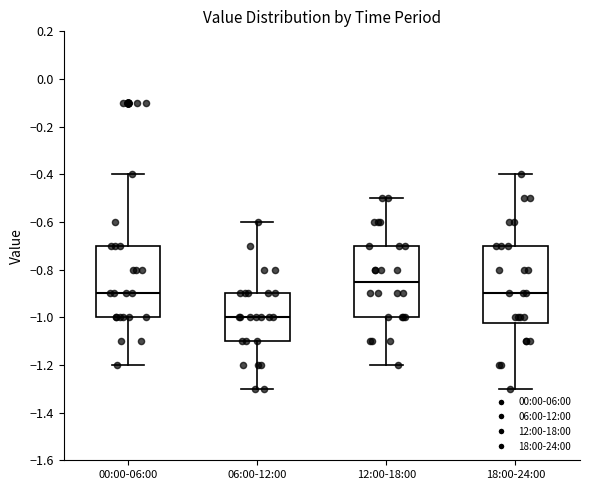

Reading left to right, transcribe this box plot: for each box, give where its median line is, the range the box spans, and where its two whiskers end, as read against the y-axis. The values are not printed on the chart, so give them approximately, as read against the axis.

00:00-06:00: median -0.90, box -1.00 to -0.70, whiskers -1.20 to -0.40
06:00-12:00: median -1.00, box -1.10 to -0.90, whiskers -1.30 to -0.60
12:00-18:00: median -0.84, box -1.00 to -0.70, whiskers -1.20 to -0.50
18:00-24:00: median -0.90, box -1.02 to -0.70, whiskers -1.30 to -0.40